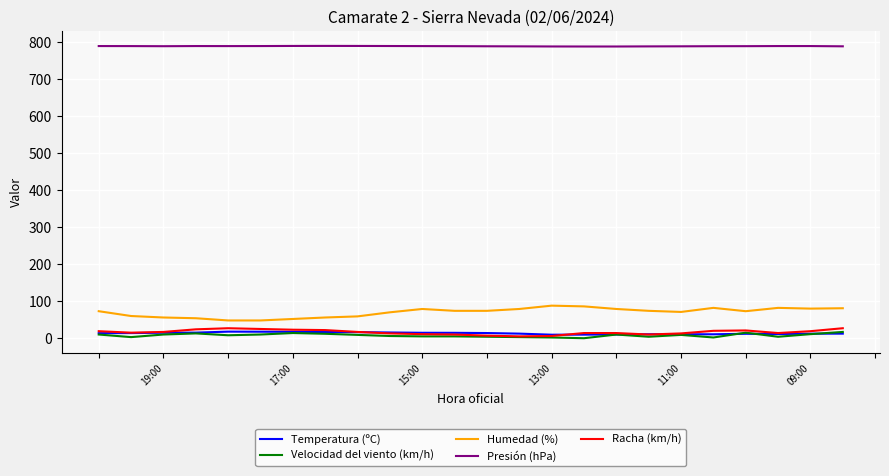

What is the highest value of the Racha (km/h) series?

27.0